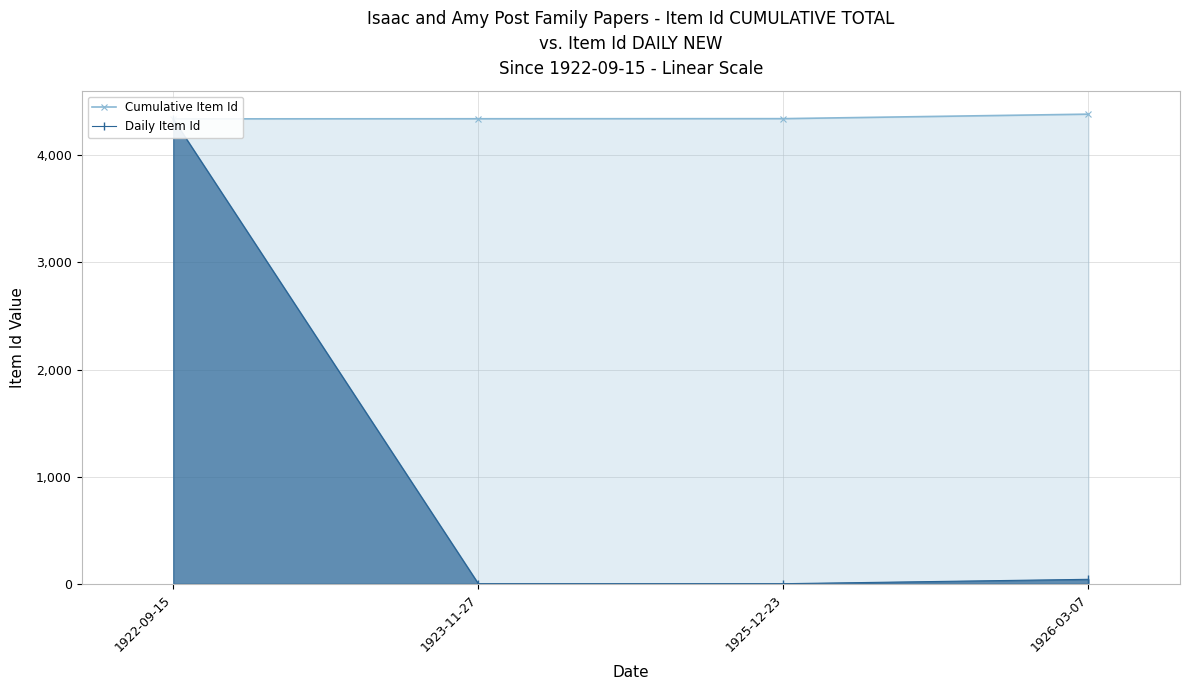

What is the label of the 4th point from the left?

1926-03-07